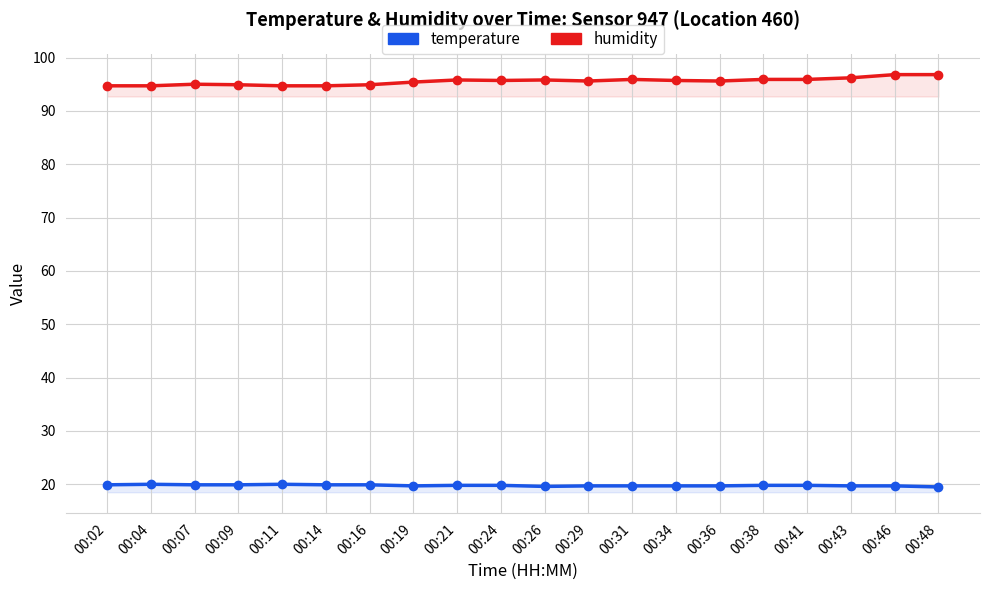

Reading left to right, extract all data points from this chart.

temperature: 19.9	20.0	19.9	19.9	20.0	19.9	19.9	19.7	19.8	19.8	19.6	19.7	19.7	19.7	19.7	19.8	19.8	19.7	19.7	19.5
humidity: 94.7	94.7	95.0	94.9	94.7	94.7	94.9	95.4	95.8	95.7	95.8	95.6	95.9	95.7	95.6	95.9	95.9	96.2	96.8	96.8